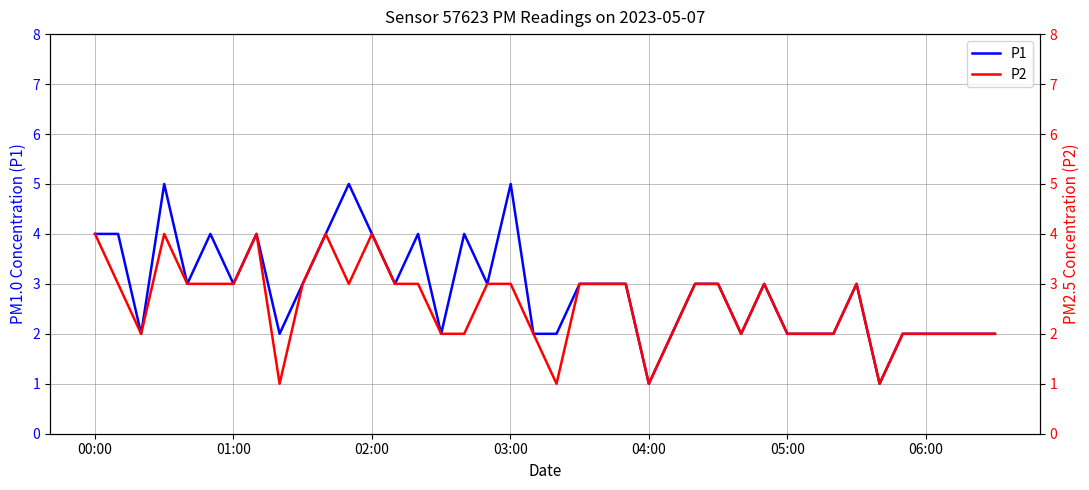

At how many categories does at least one series exceed 2?

23